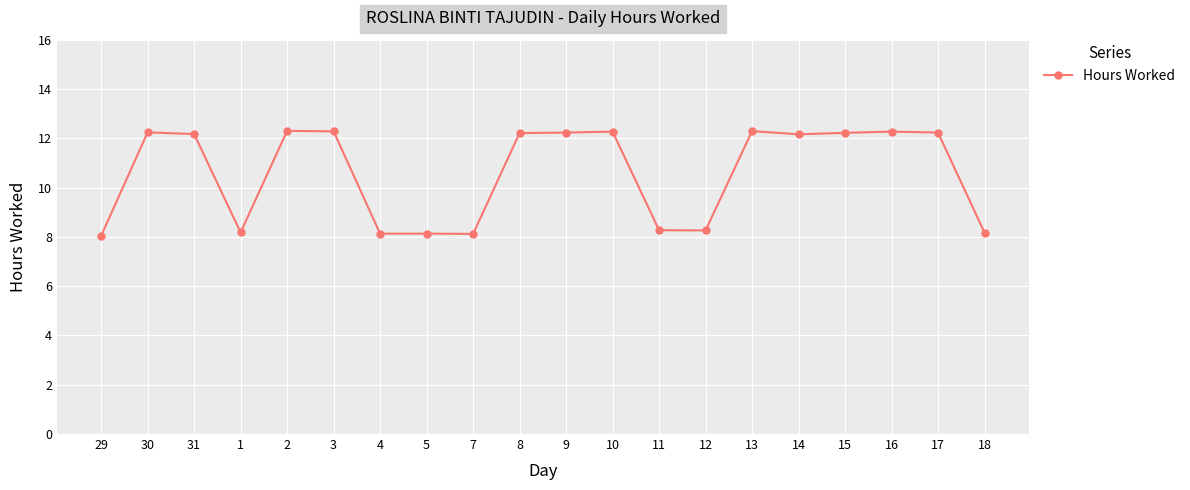

How many data points are less than 12?

8